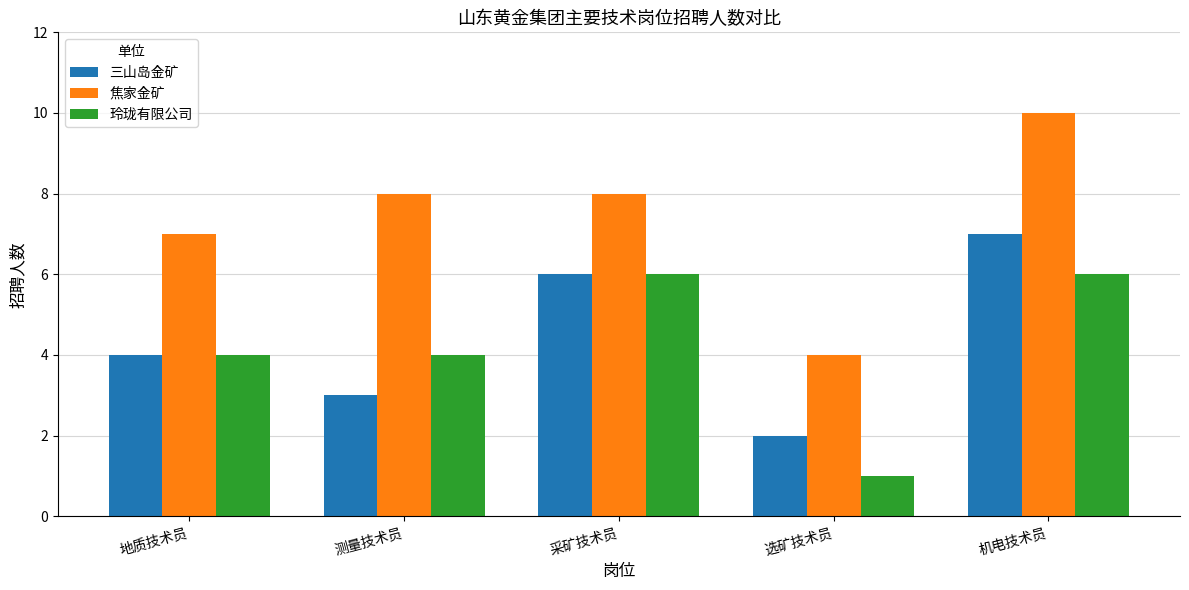

What is the label of the 1st bar from the right?

机电技术员